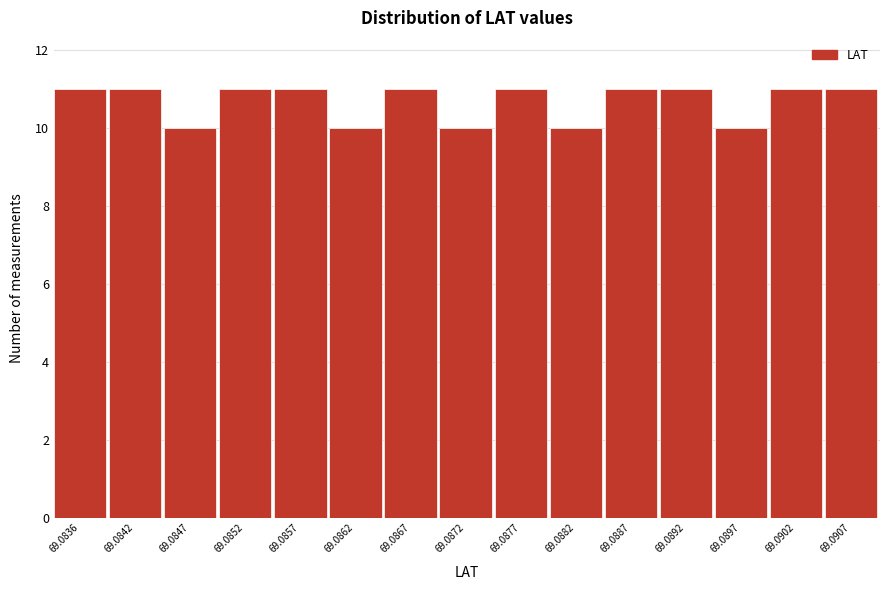

Reading left to right, what are all the values shown in this chart?

69.0836=11	69.0842=11	69.0847=10	69.0852=11	69.0857=11	69.0862=10	69.0867=11	69.0872=10	69.0877=11	69.0882=10	69.0887=11	69.0892=11	69.0897=10	69.0902=11	69.0907=11